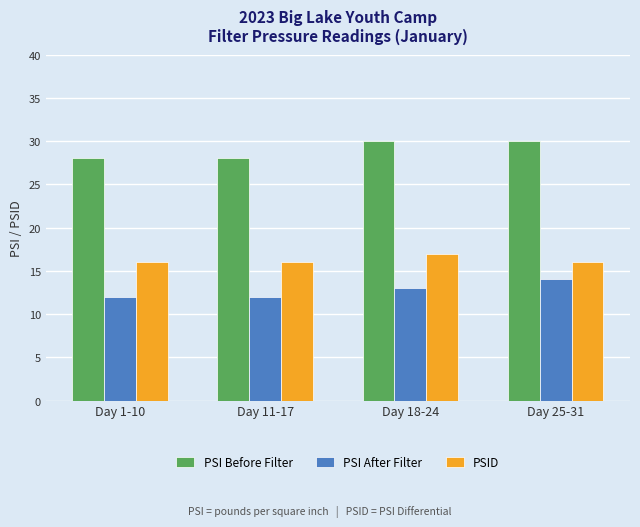

What is the value of the PSI Before Filter bar at the 1st from the left?

28